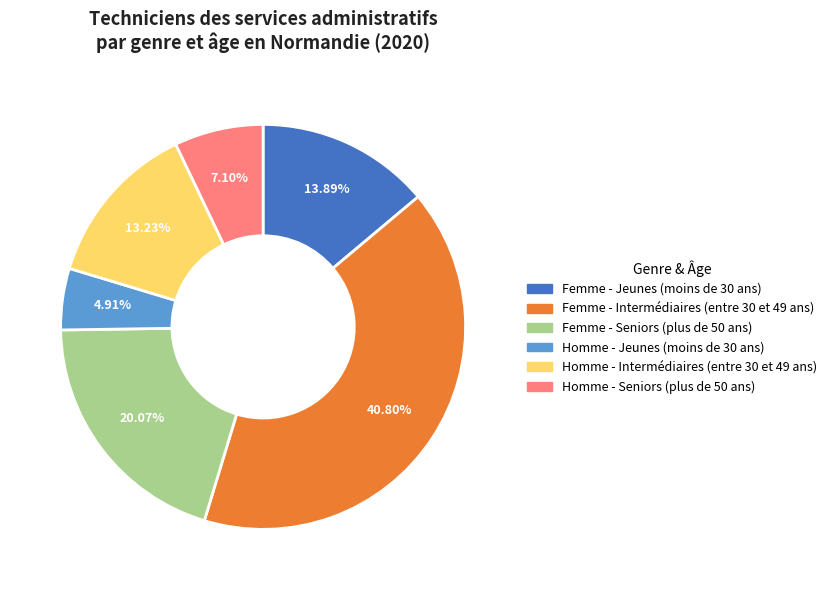

How many segments does this pie chart have?

6